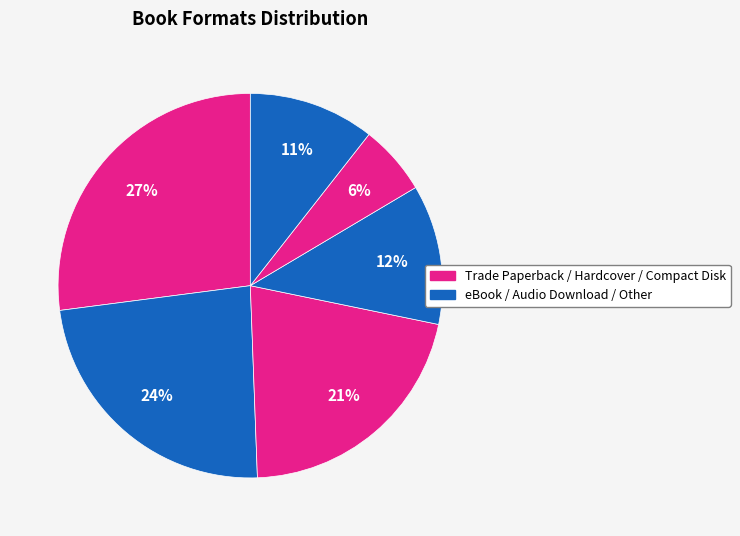

Count the number of slices in the pie.

6